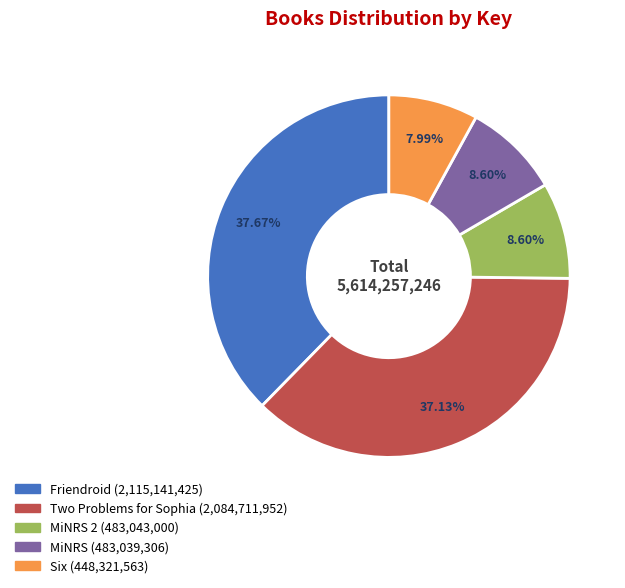

Does any single category account for the majority?

No